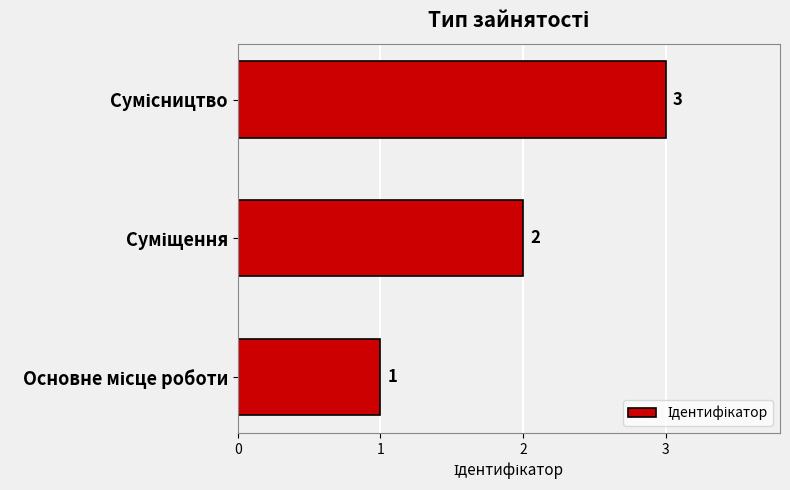

What is the sum of all values?

6